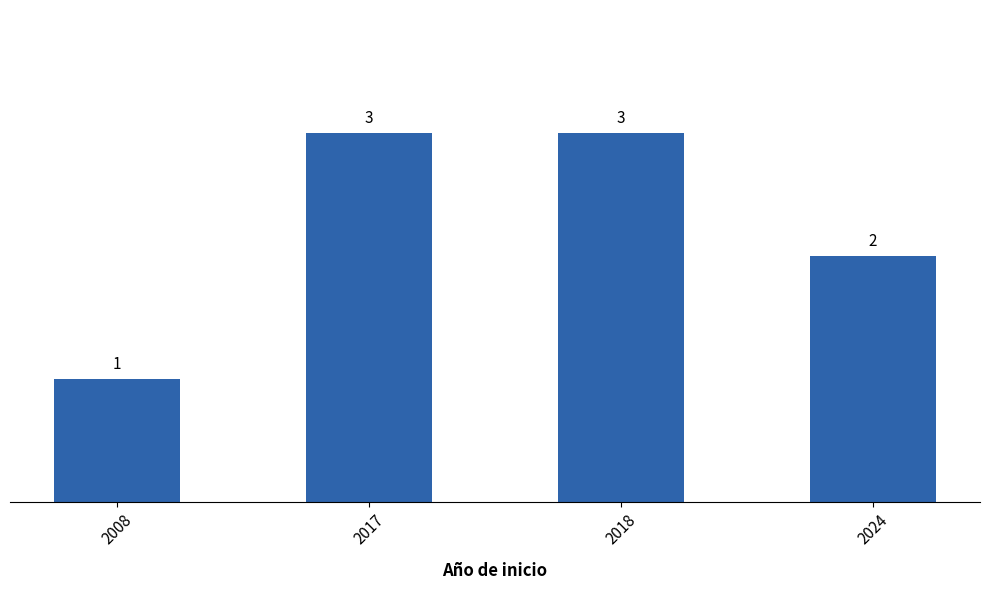

What is the approximate value at 2024?

2